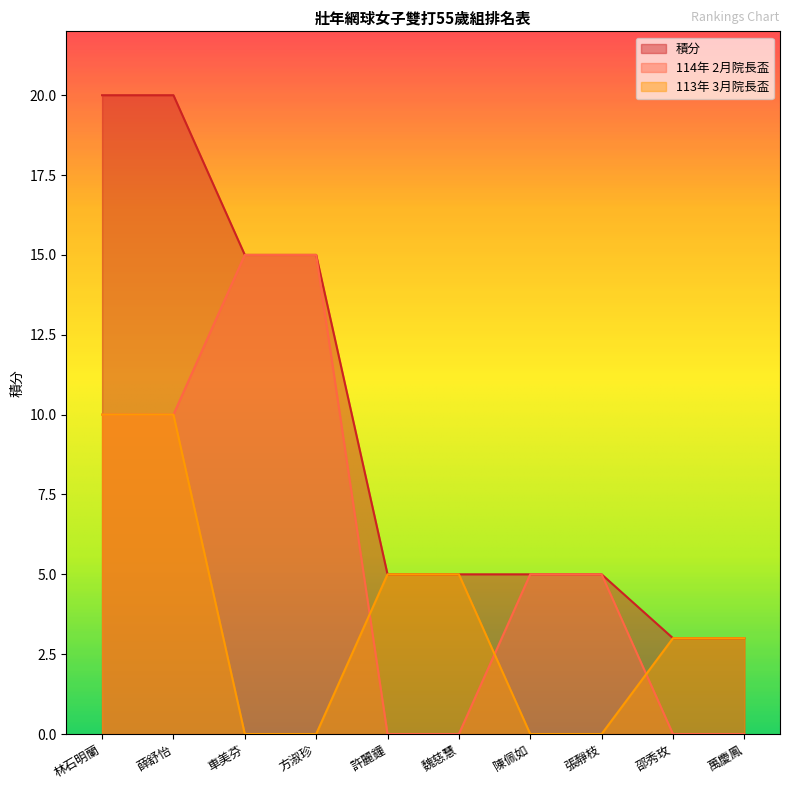

What position from the left is 張靜枝?

8